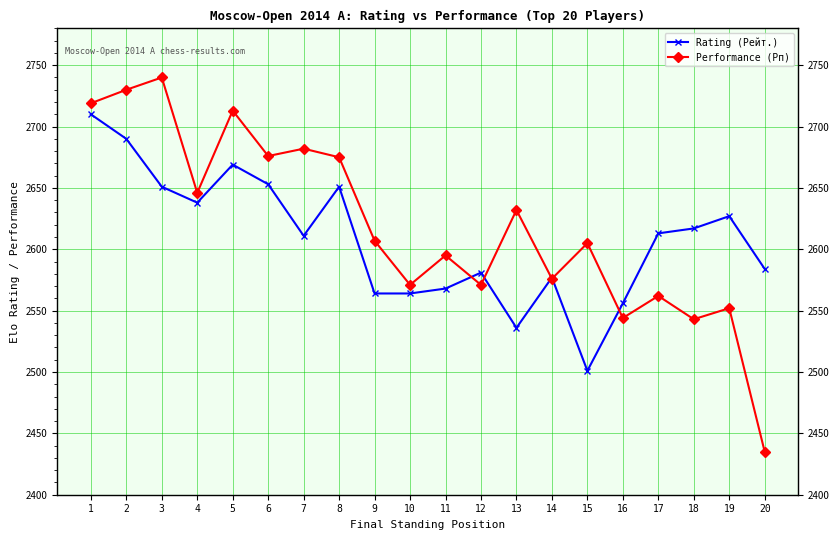

At which label does Performance (Рп) first exceed 2607?

1